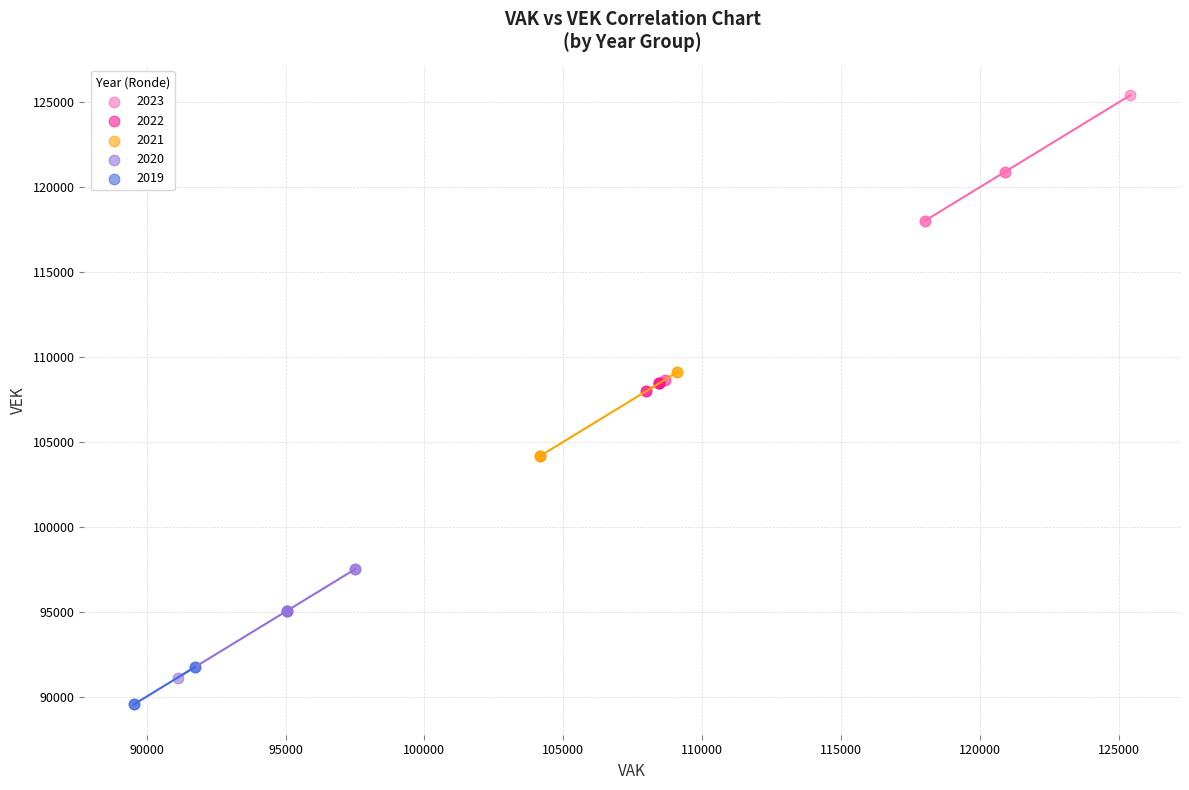

What are all the series names shown in the legend?

2023, 2022, 2021, 2020, 2019